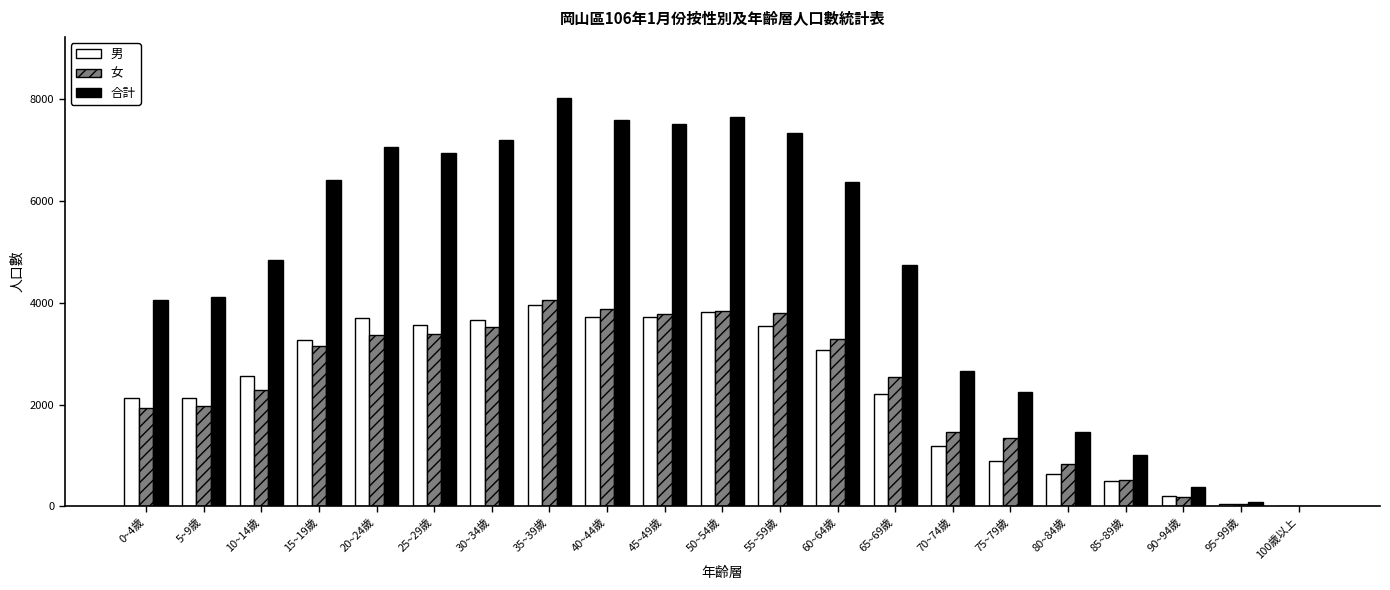

How many categories are shown in the chart?

21